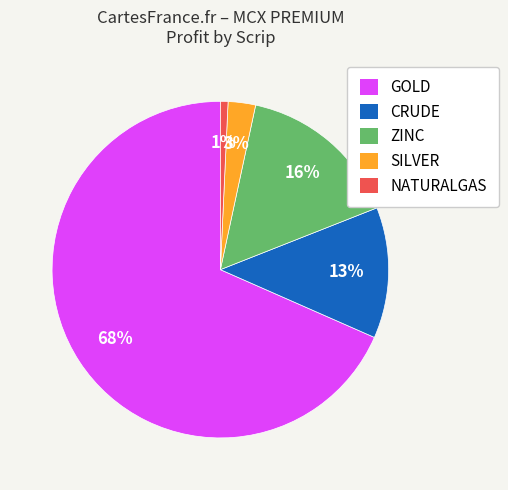

To the nearest percent, what portion does NATURALGAS represent?

1%